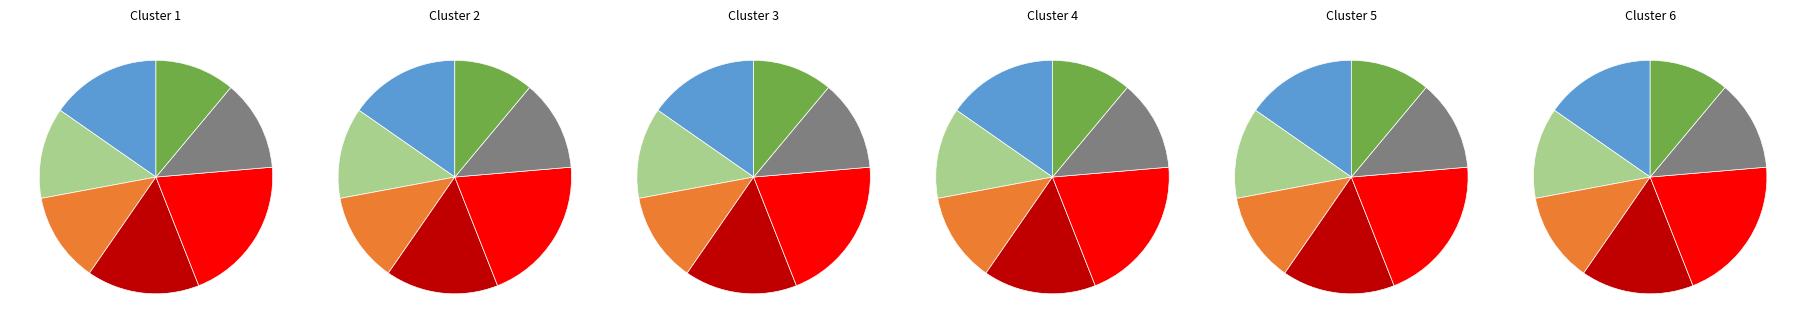

Is there a majority slice in this chart?

No